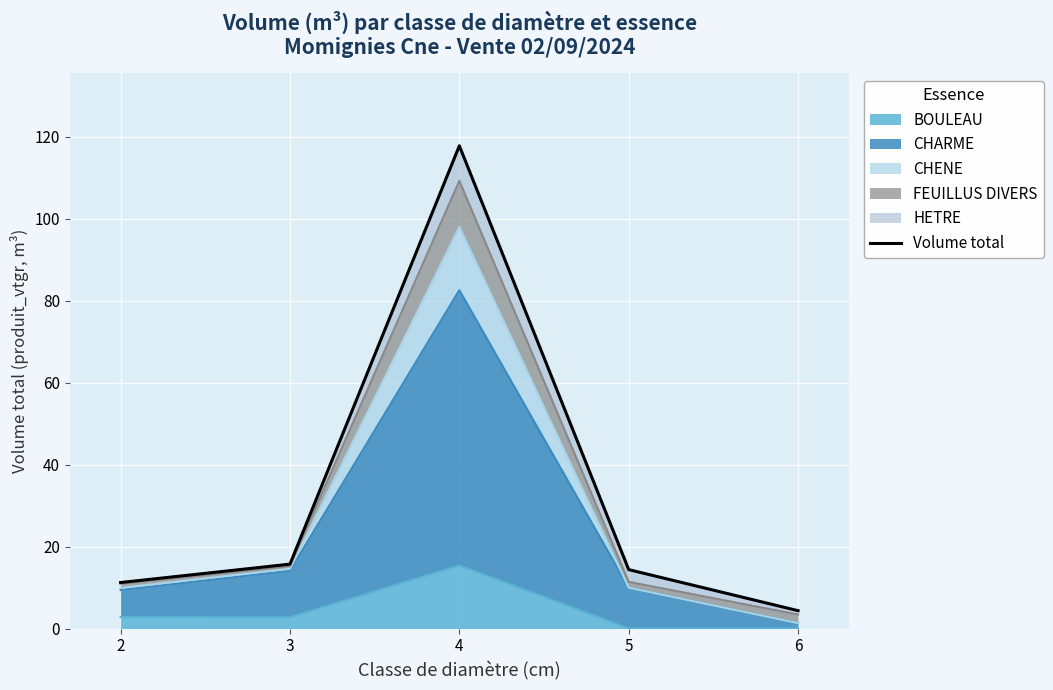

Which has a higher value, 3 or 6?

3